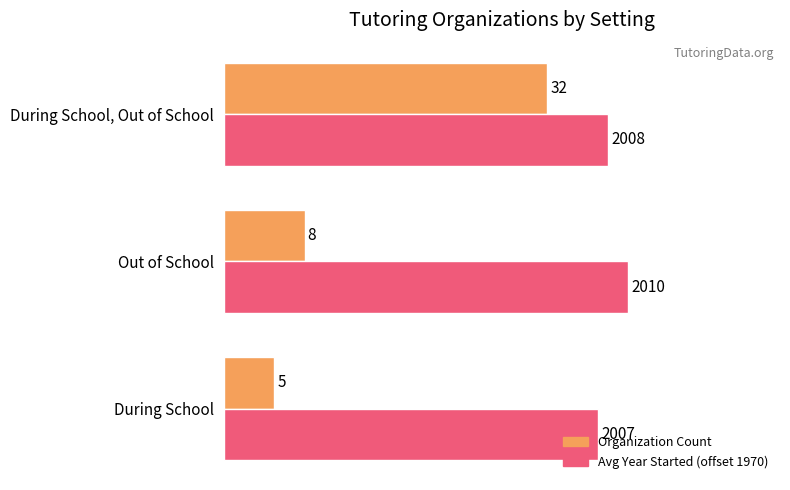

What is the difference between the highest and lowest values at During School?

32